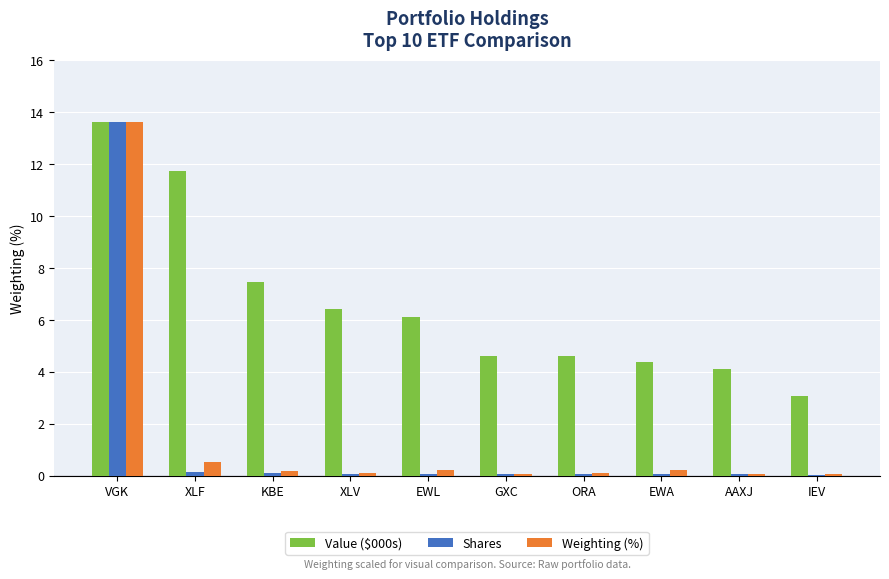

Is the value of Value ($000s) at KBE greater than the value of Shares at KBE?

Yes